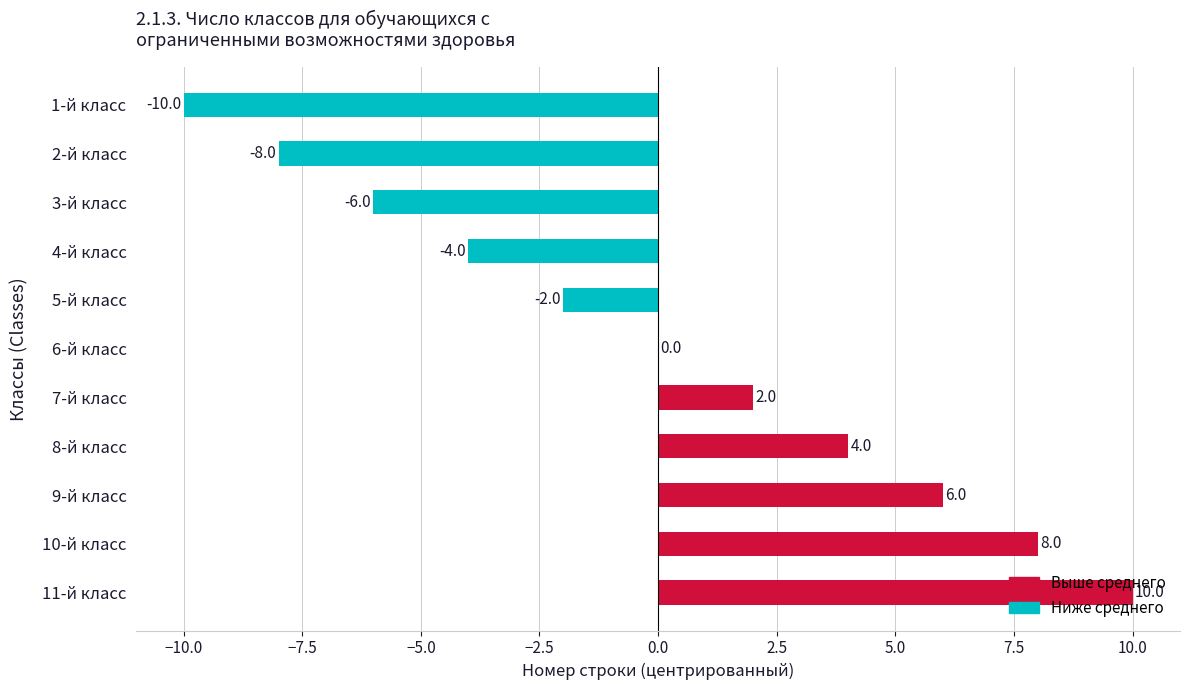

Is it true that the value at 6-й класс is 0?

True